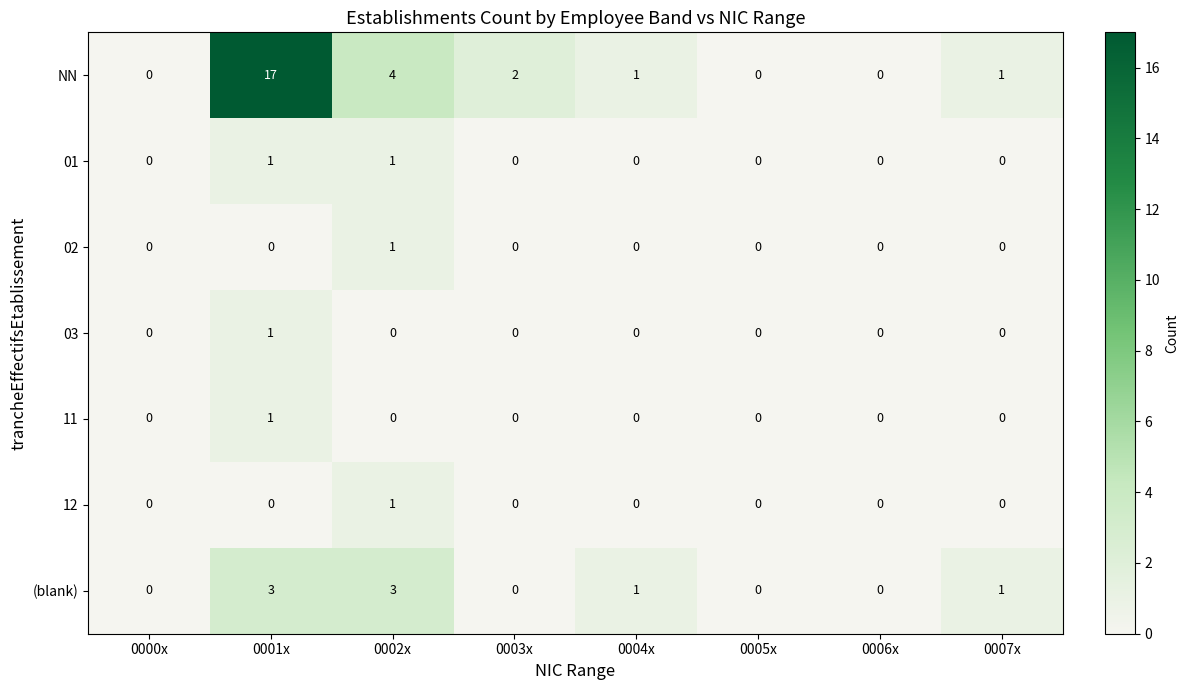

The NN series shows 7 at 0006x. True or false?

False